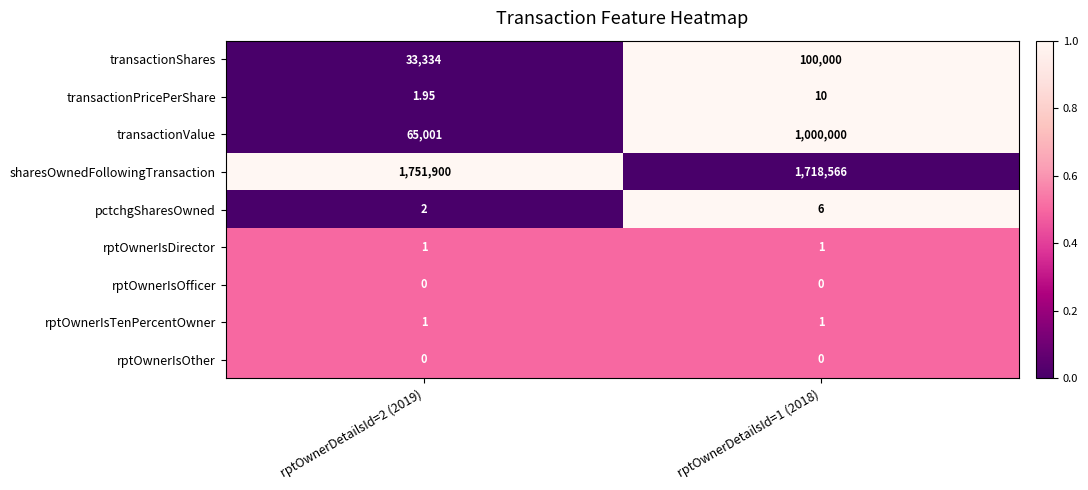

Which series has the largest total across all categories?

sharesOwnedFollowingTransaction